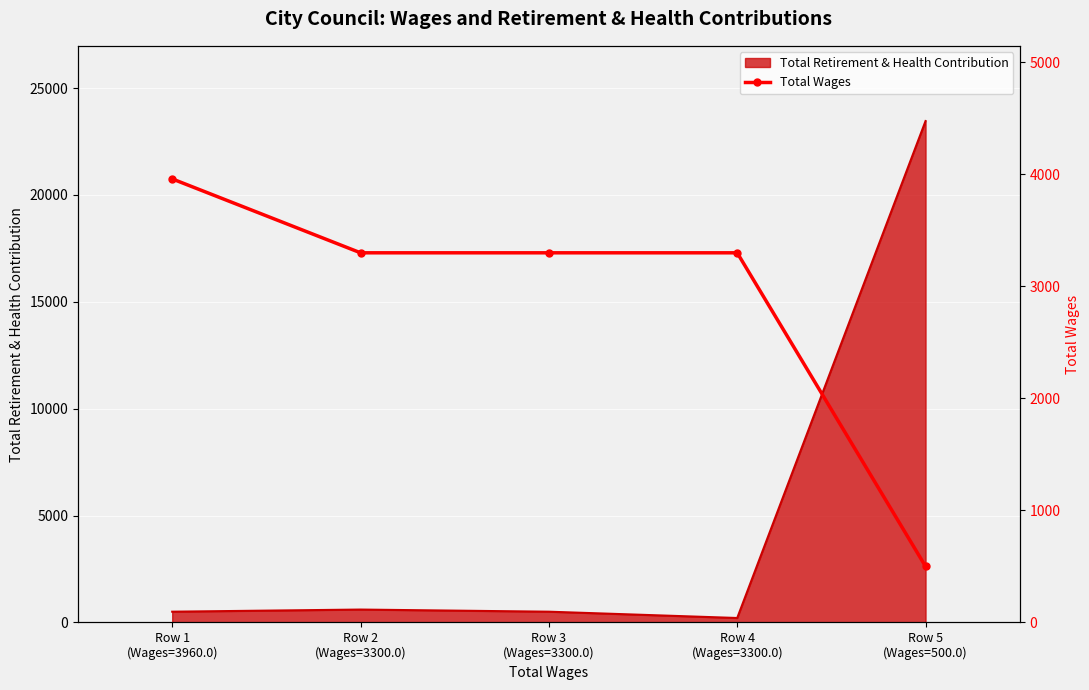

Where is the data nearest to the value 2230?

Row 2
(Wages=3300.0)